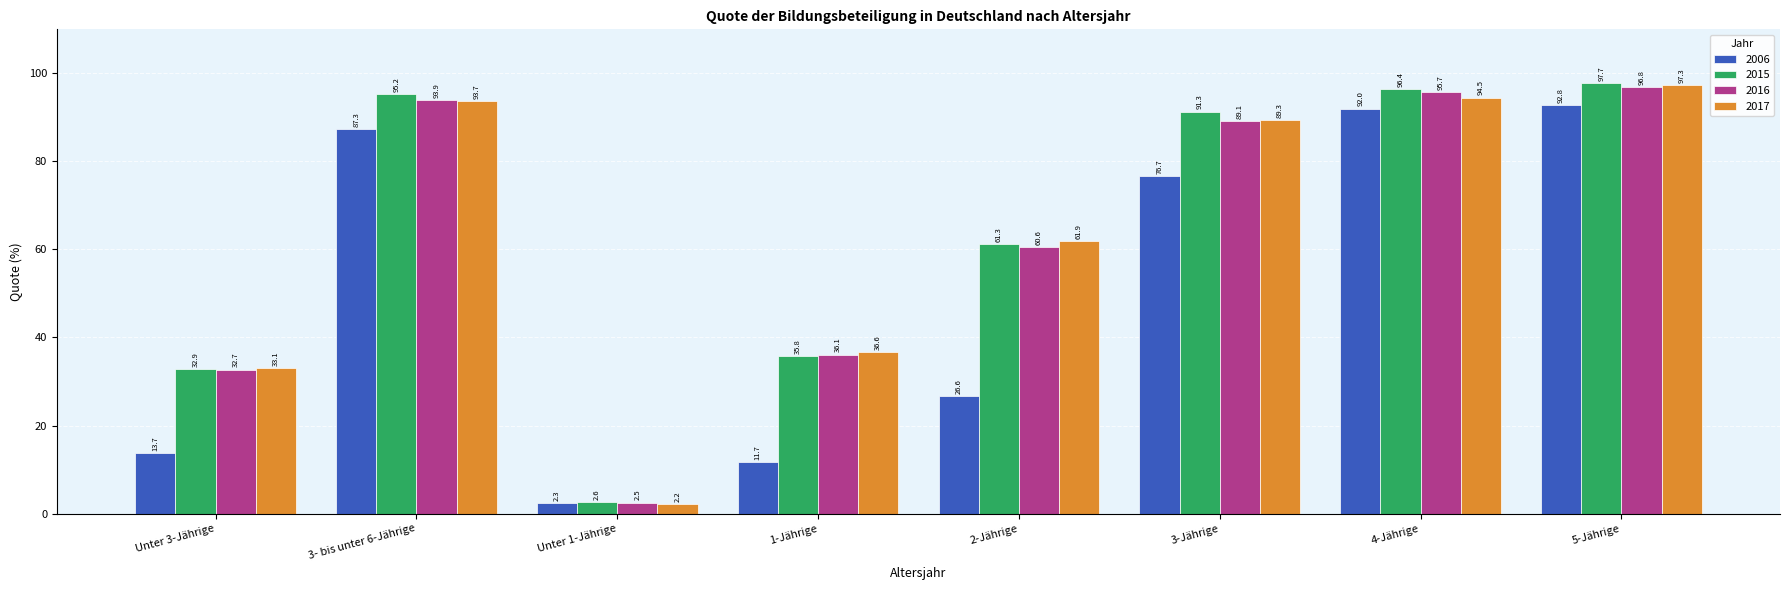

At 1-Jährige, list the series in order from smallest to largest.

2006, 2015, 2016, 2017